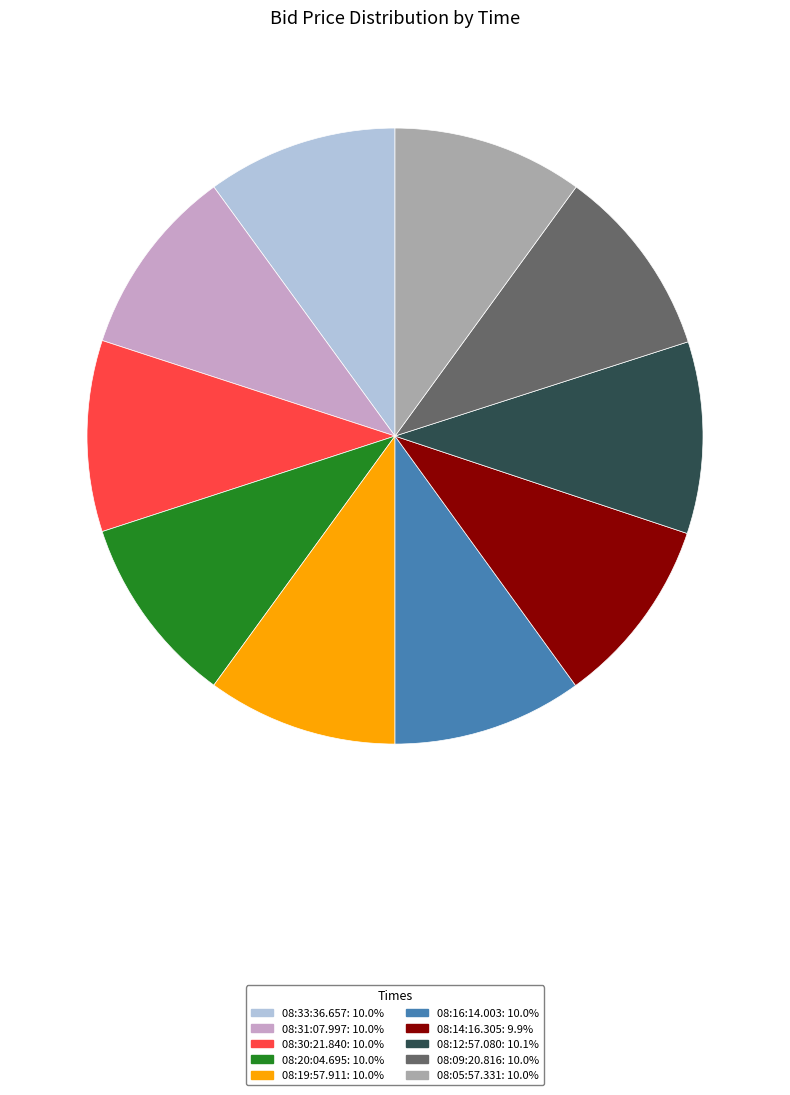

Count the number of slices in the pie.

10